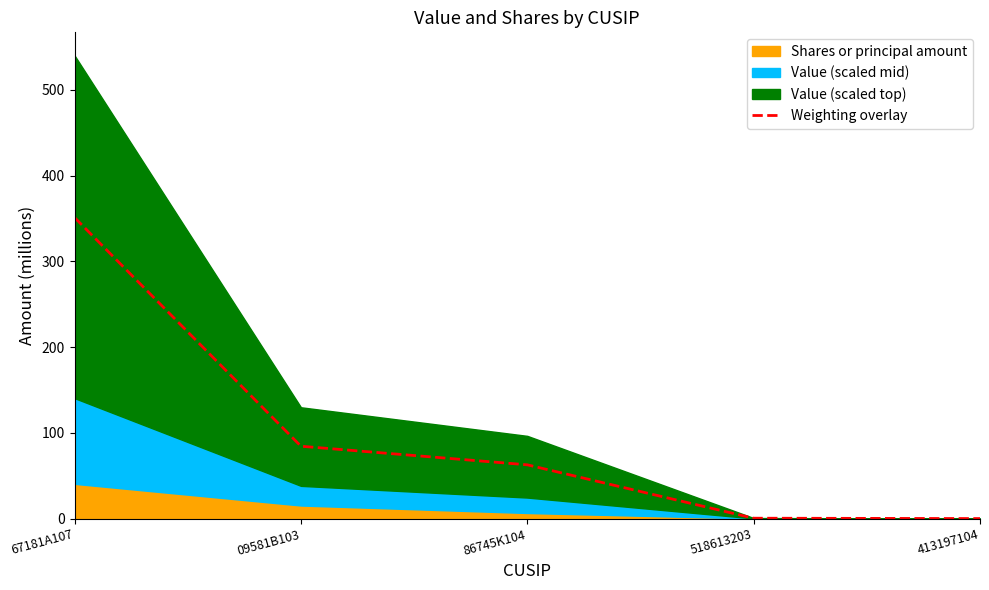

What is the value of the 3rd point from the left?

62.7